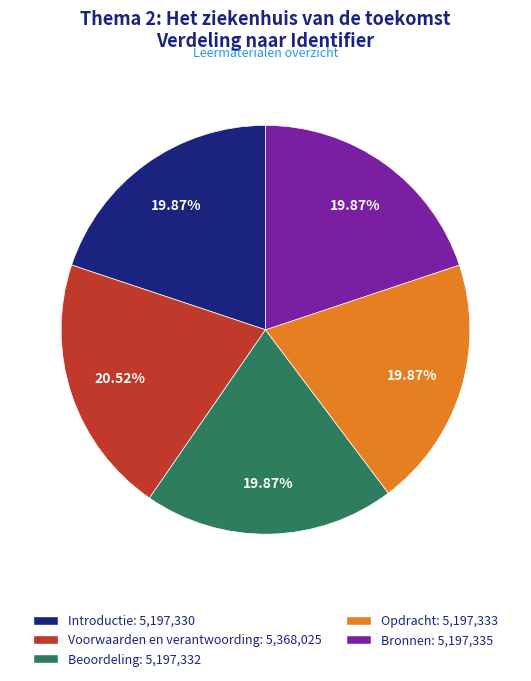

Between Bronnen and Voorwaarden en verantwoording, which is larger?

Voorwaarden en verantwoording